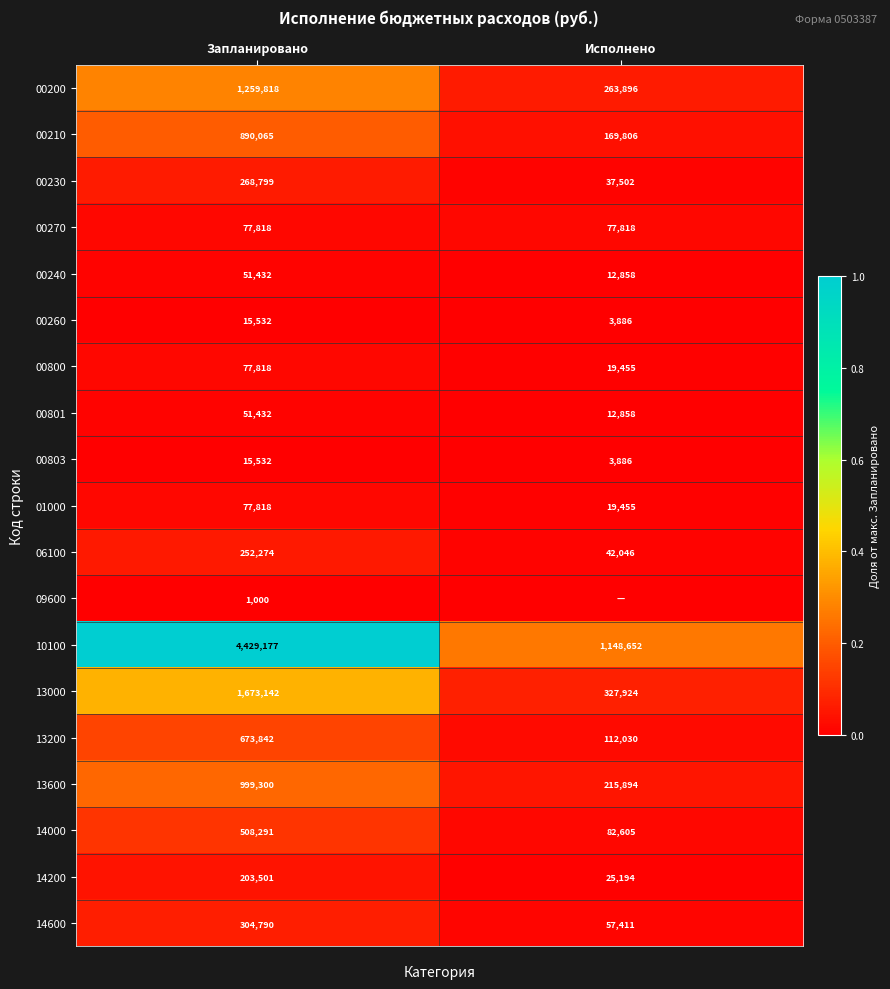

List the labels in order of 13000 value, largest first.

Запланировано, Исполнено